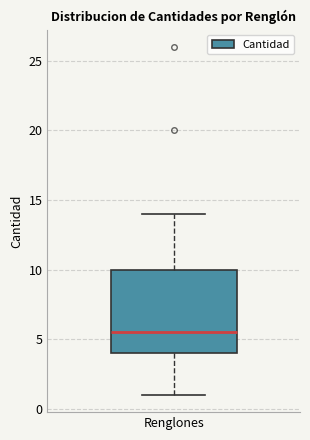

Where is the lower edge of the box for Renglones on the y-axis? The values are not printed on the chart, so give them approximately, as read against the axis.

4.0